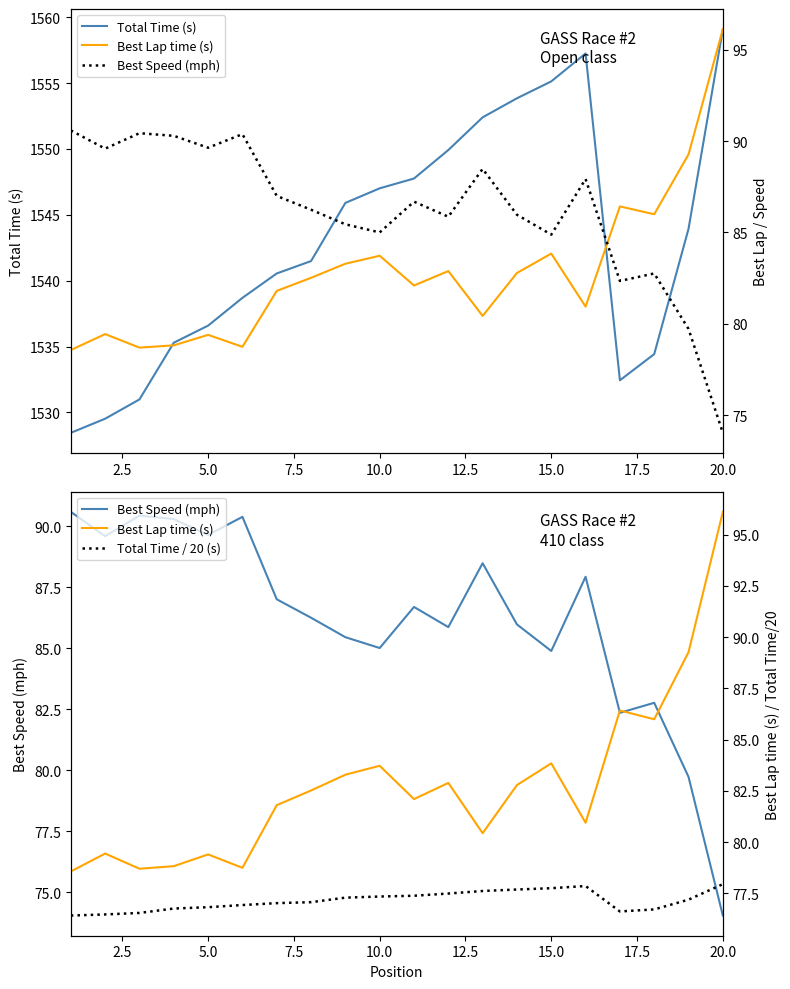

Which series has the widest spread of values?

Total Time (s)